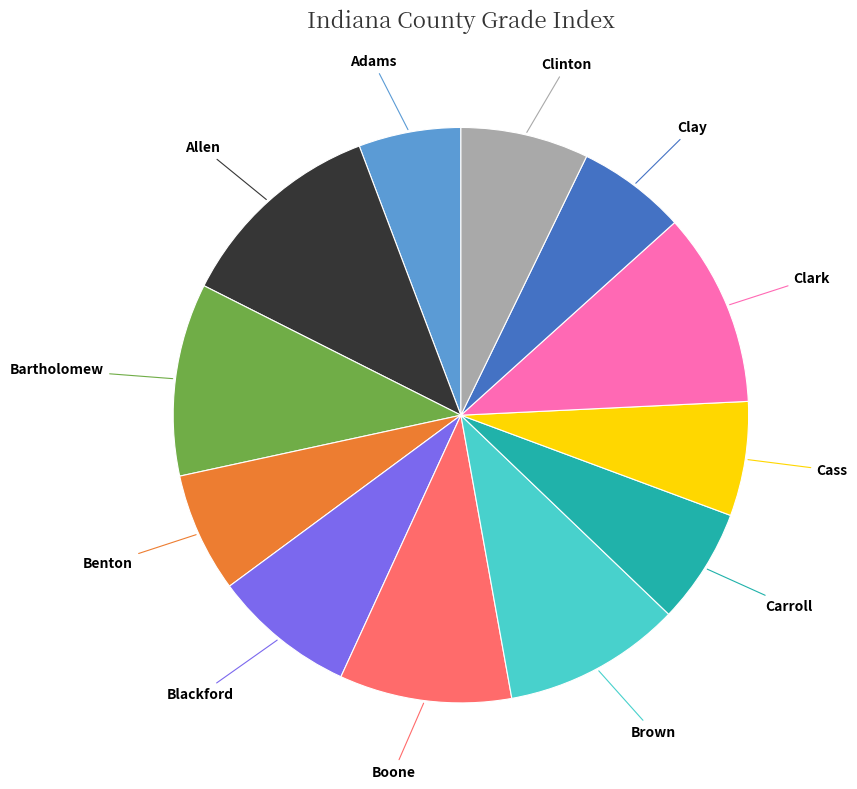

Is there a majority slice in this chart?

No